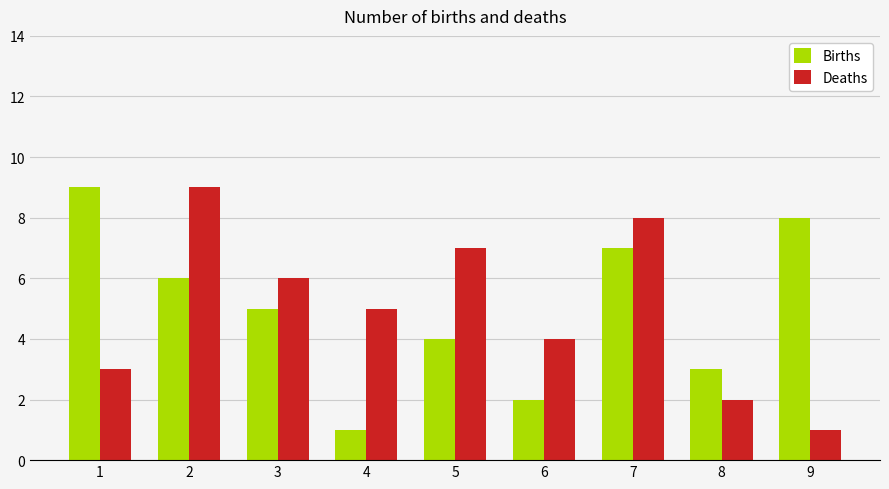

Between 7 and 8, which series saw the biggest shift?

Deaths